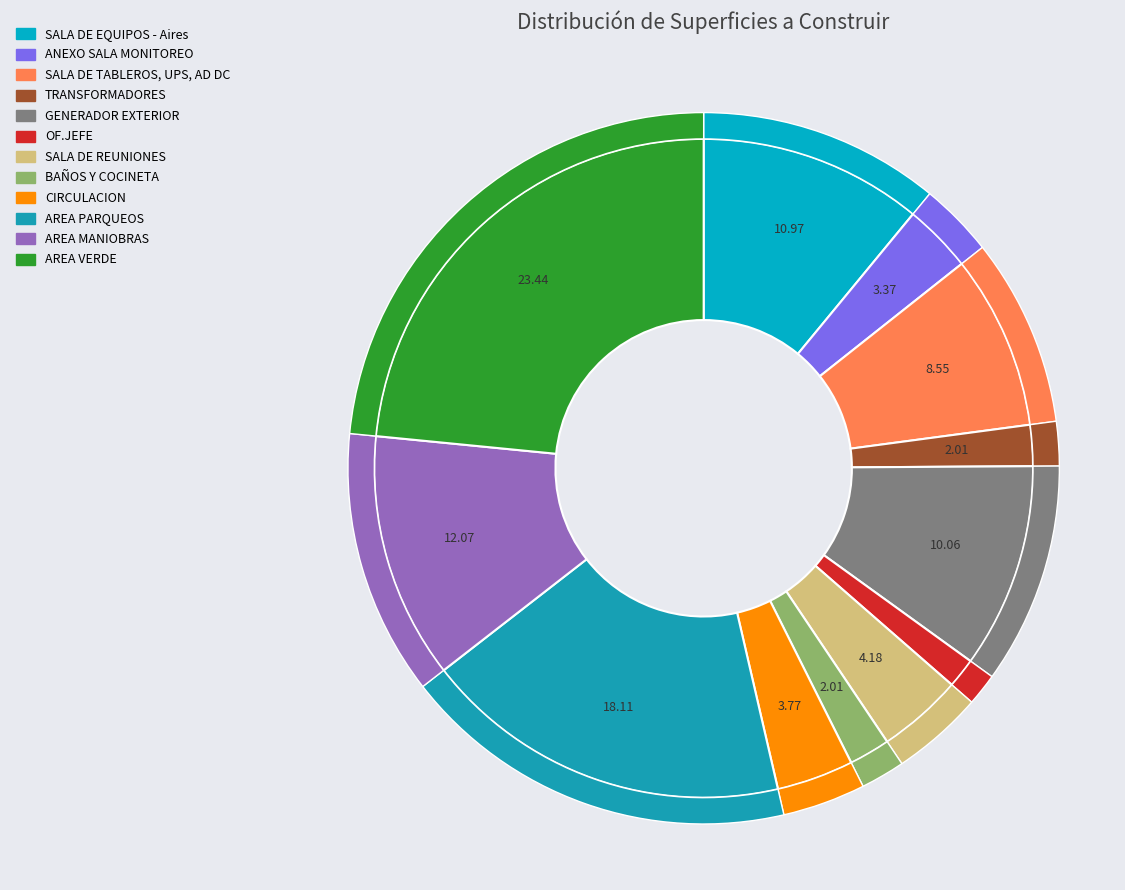

What is the smallest slice in the pie chart?

OF.JEFE